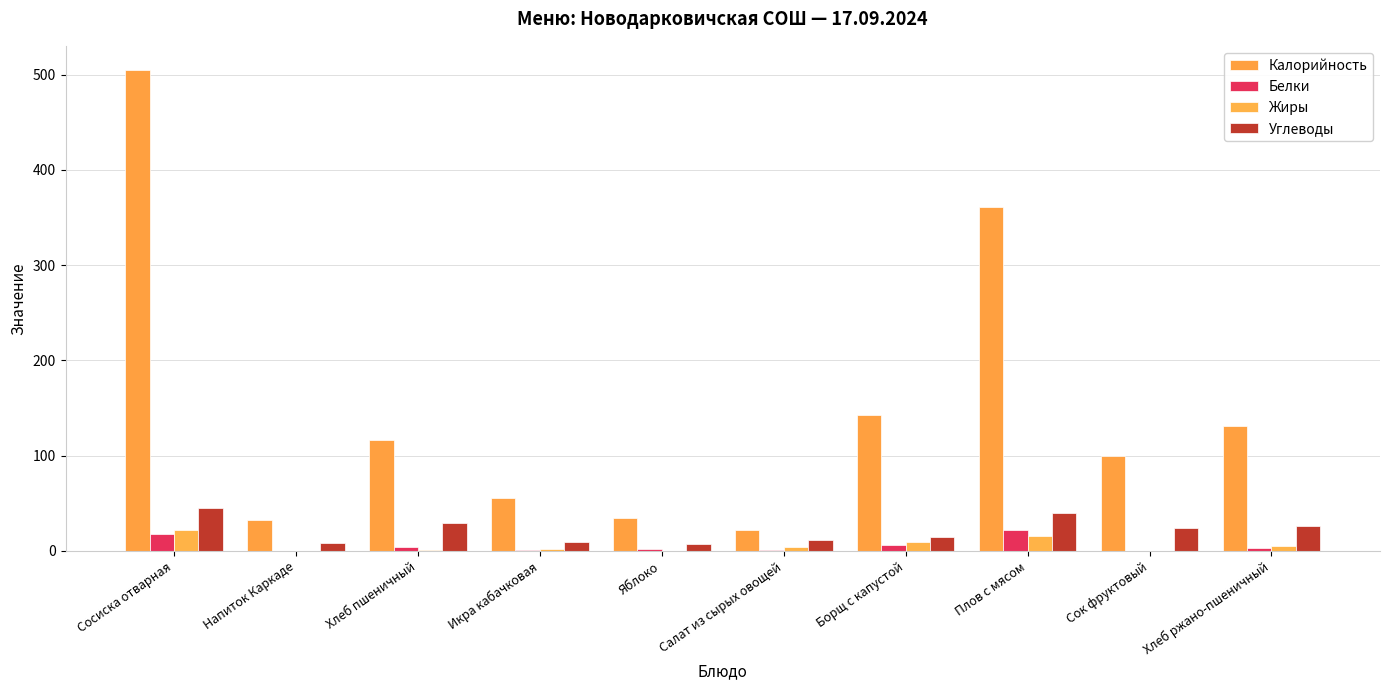

Where is Калорийность nearest to the value 263?

Плов с мясом